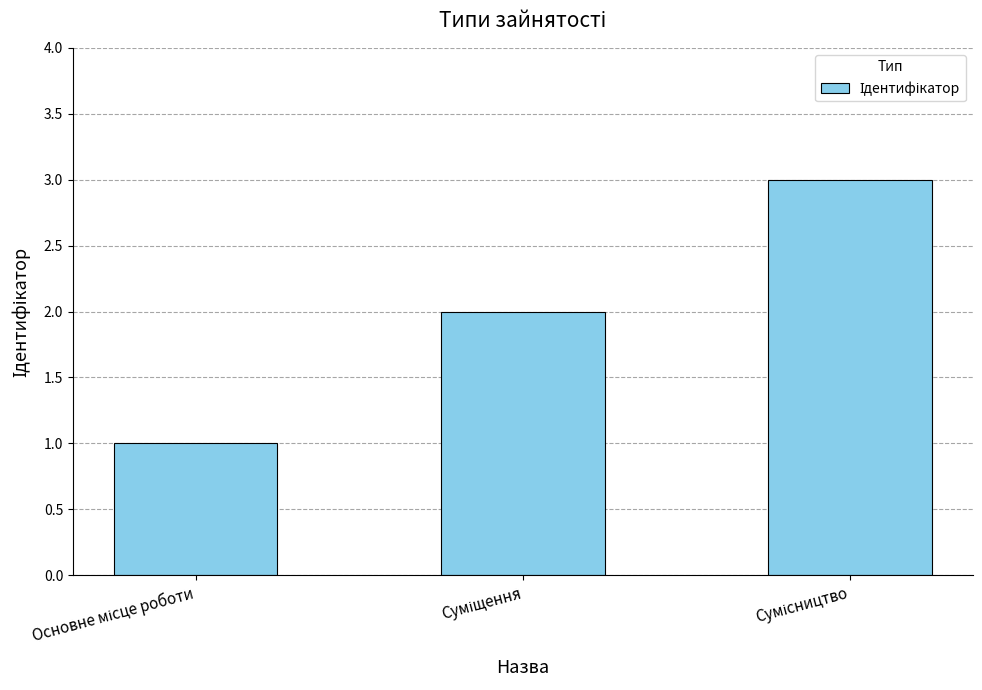

How many categories are shown in the chart?

3